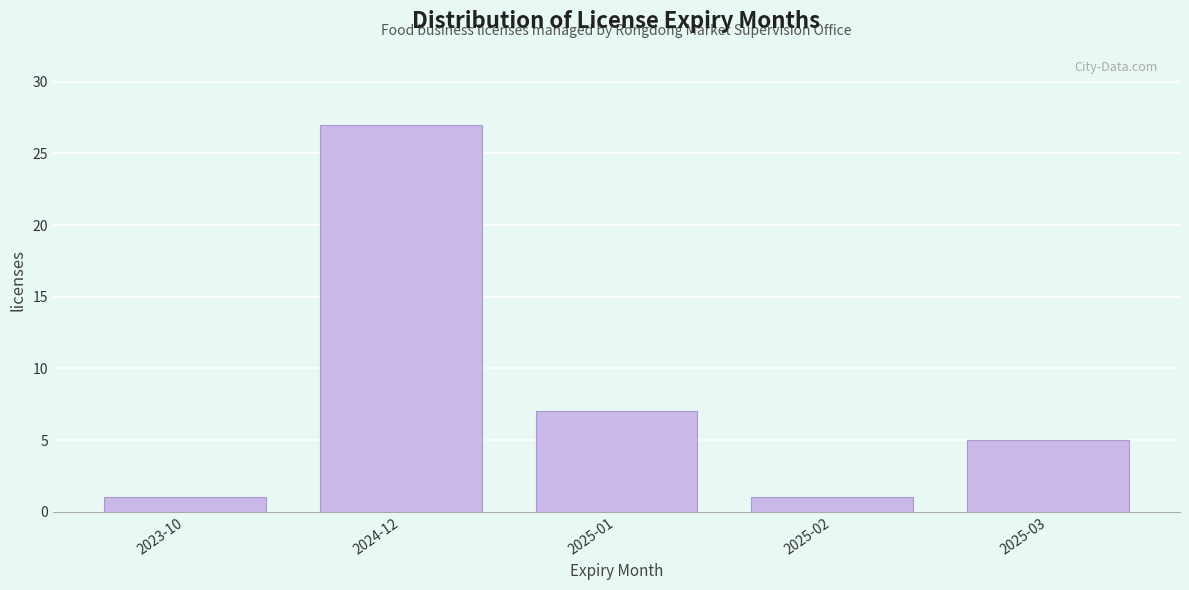

Reading left to right, extract all data points from this chart.

1	27	7	1	5